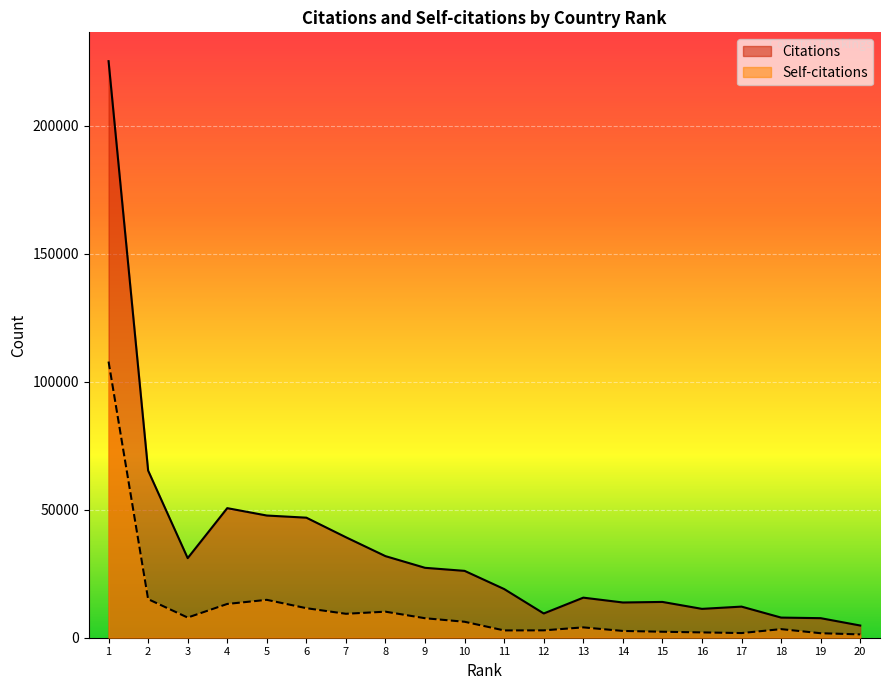

What is the greatest value displayed?

225157